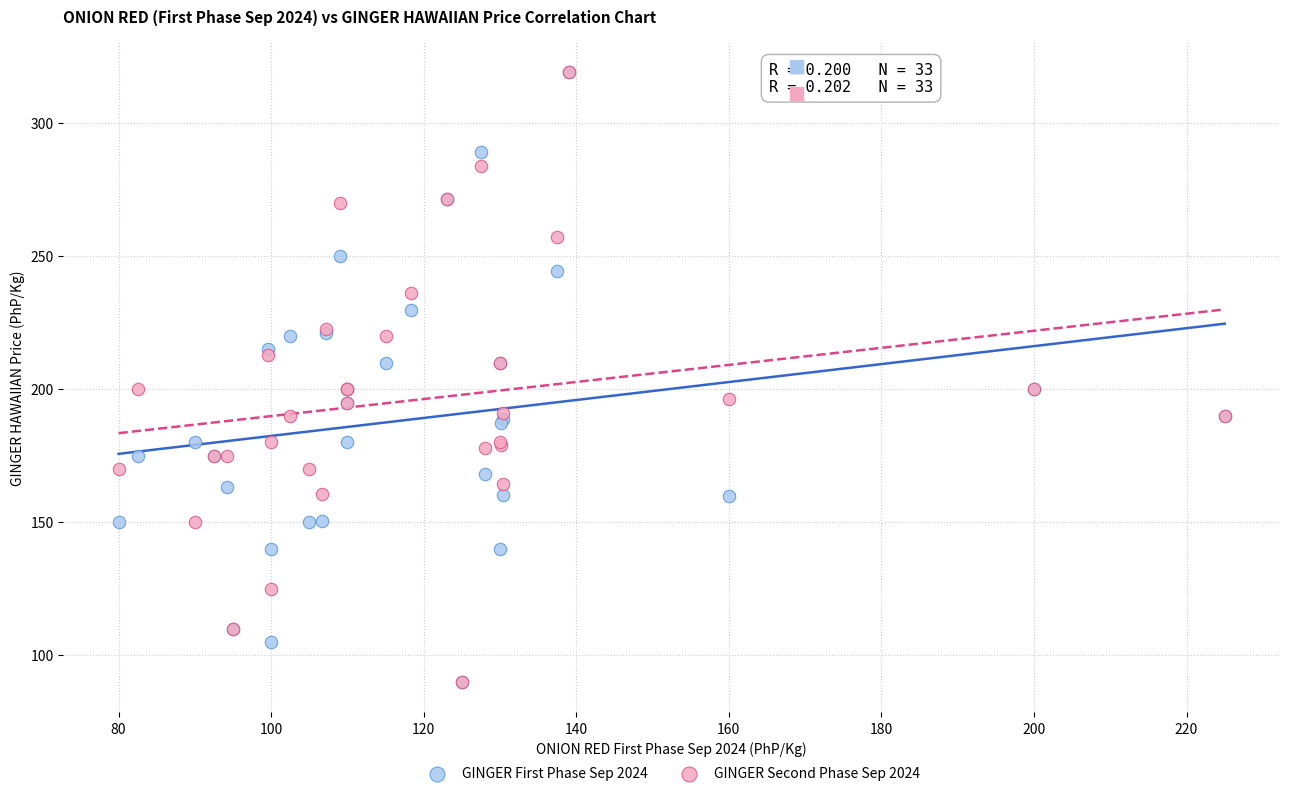

What are all the series names shown in the legend?

GINGER First Phase Sep 2024, GINGER Second Phase Sep 2024